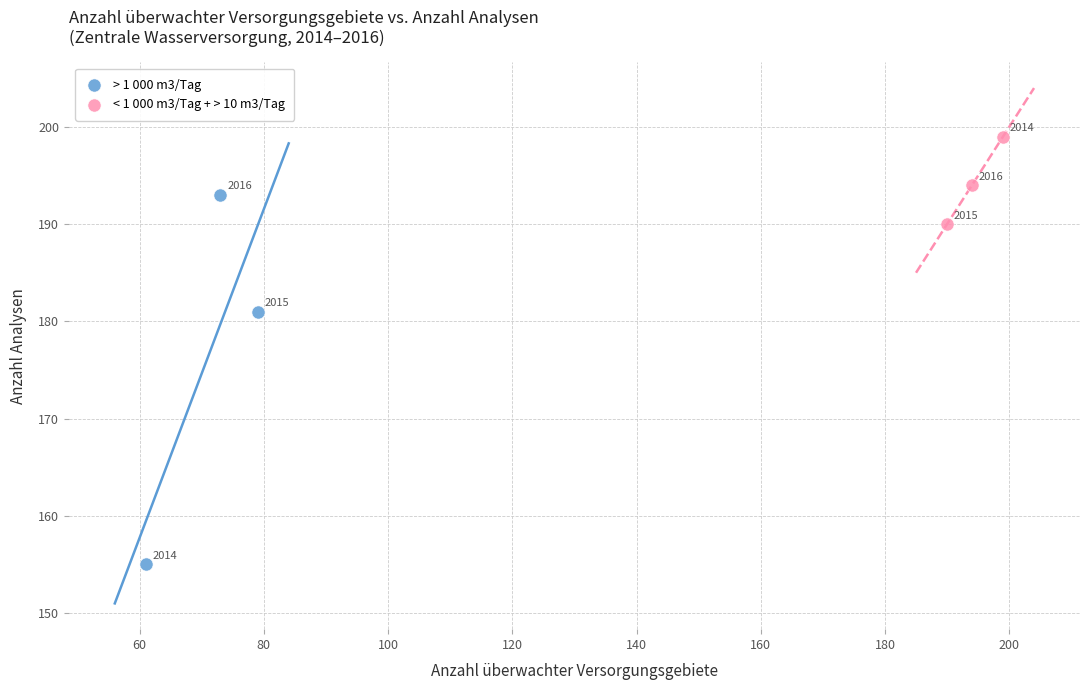

What are all the series names shown in the legend?

> 1 000 m3/Tag, < 1 000 m3/Tag + > 10 m3/Tag